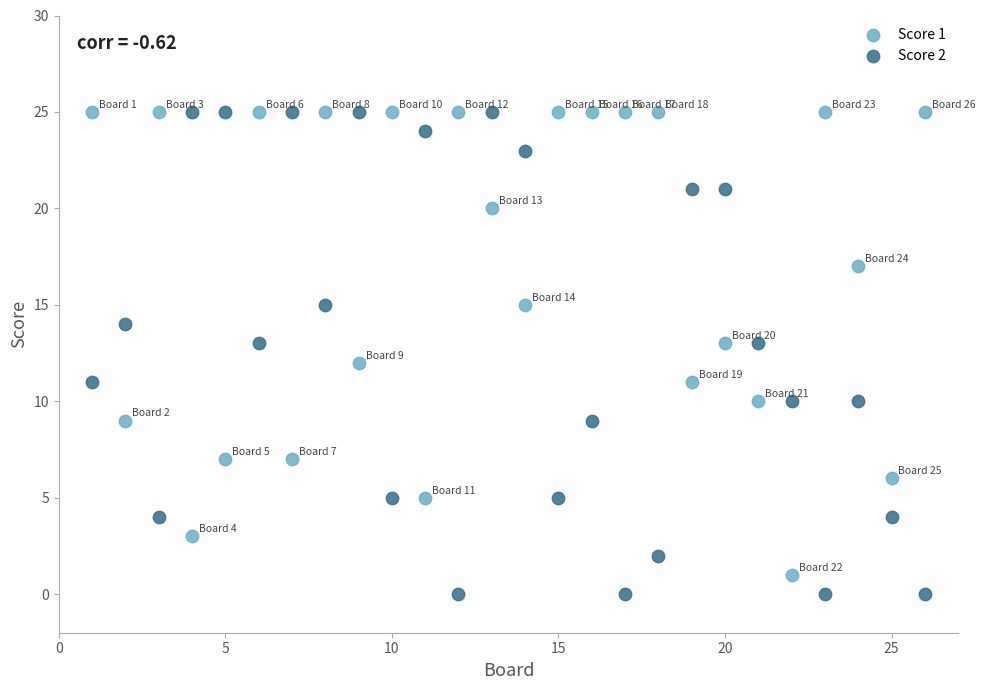

Across all data points, what is the range of Y values (max minus min)?

25